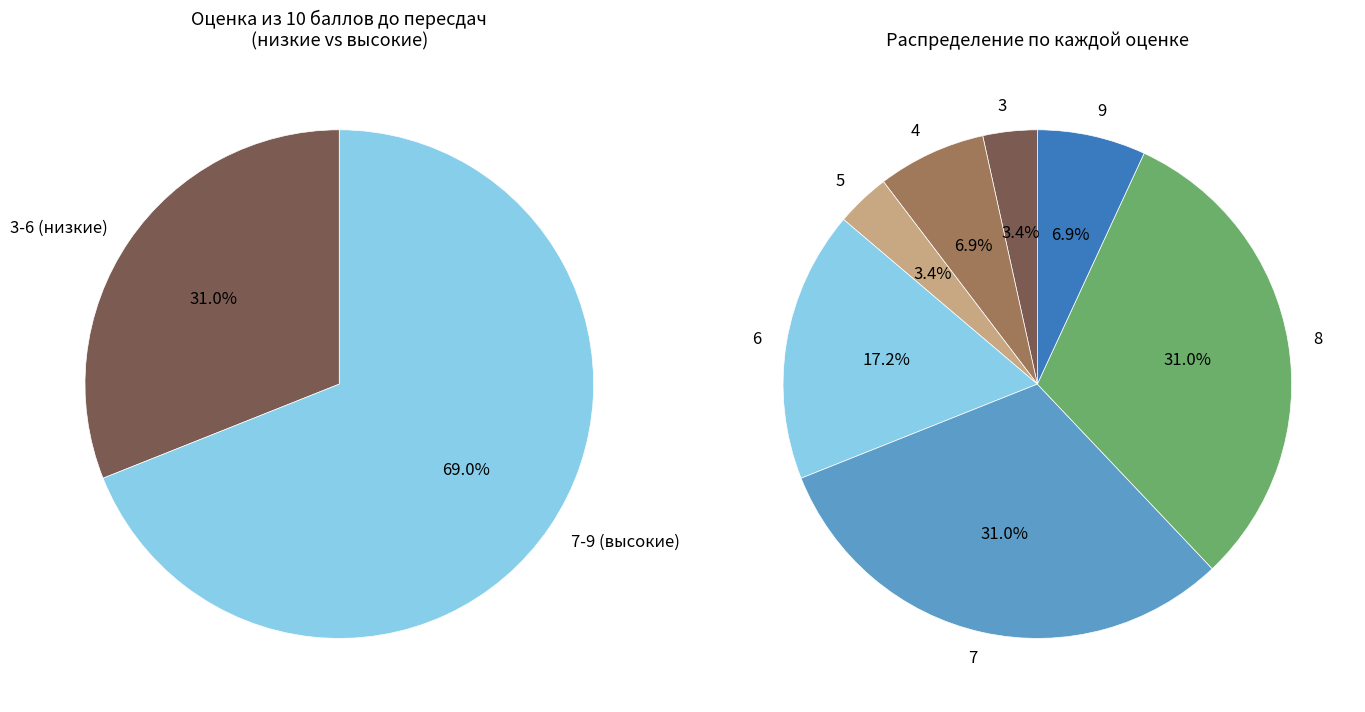

Which category has the biggest portion of the pie?

7